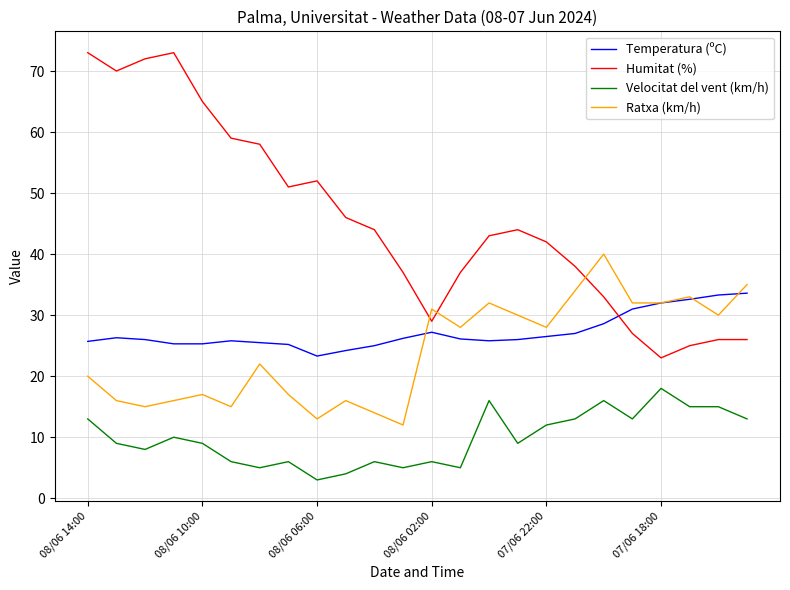

Which series has the largest range (max minus min)?

Humitat (%)